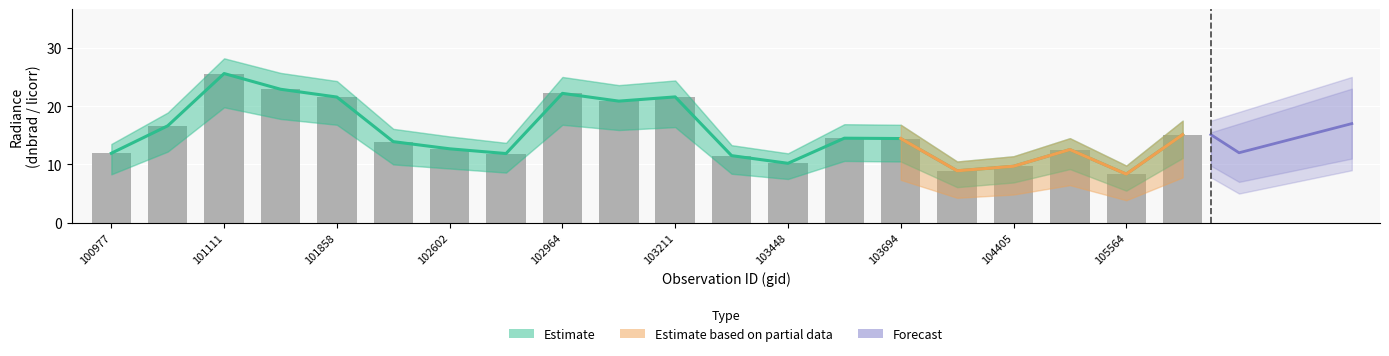

What is the minimum value for rade9_mult_nadir_norm?

8.3